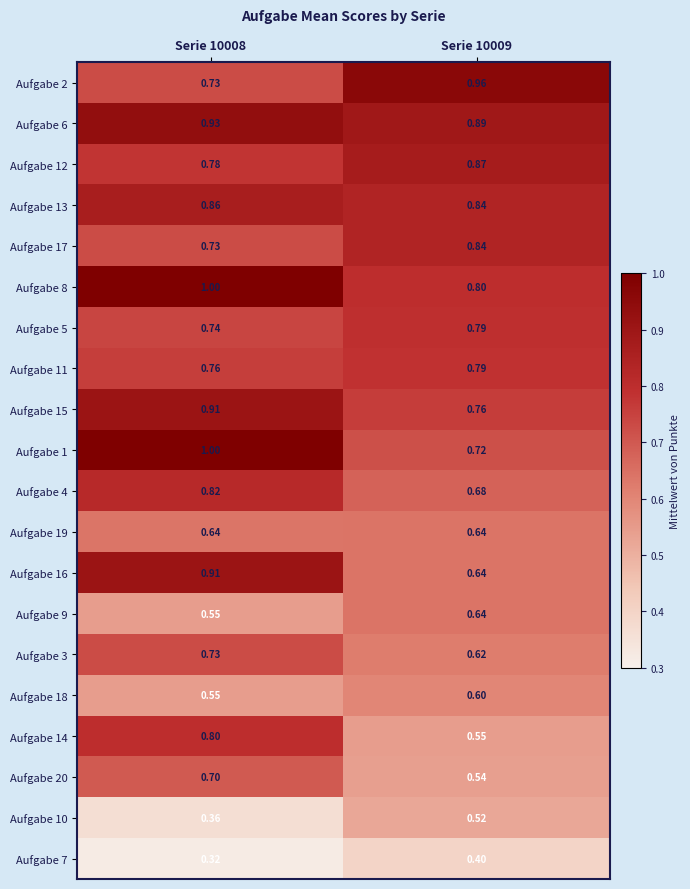

Is the value of Aufgabe 16 at Serie 10008 greater than the value of Aufgabe 17 at Serie 10008?

Yes